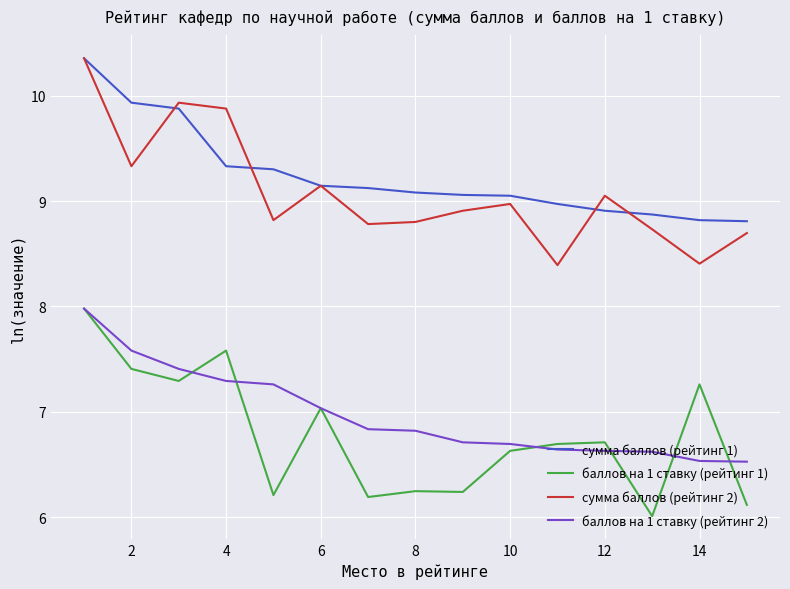

True or false: баллов на 1 ставку (рейтинг 2) and сумма баллов (рейтинг 2) intersect in this chart.

False